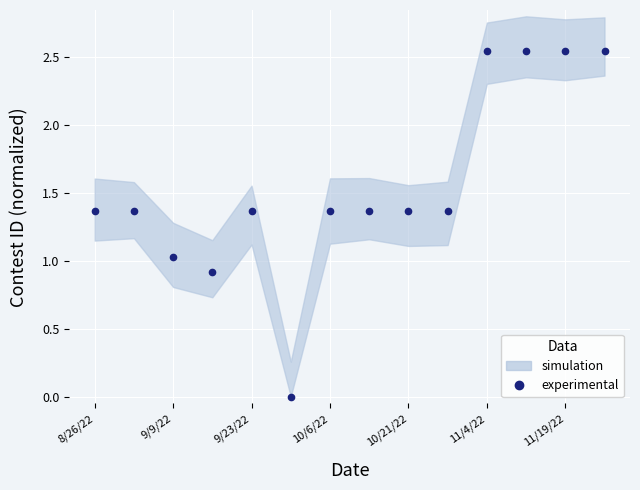

What is the value of the 2nd point from the left?

1.4